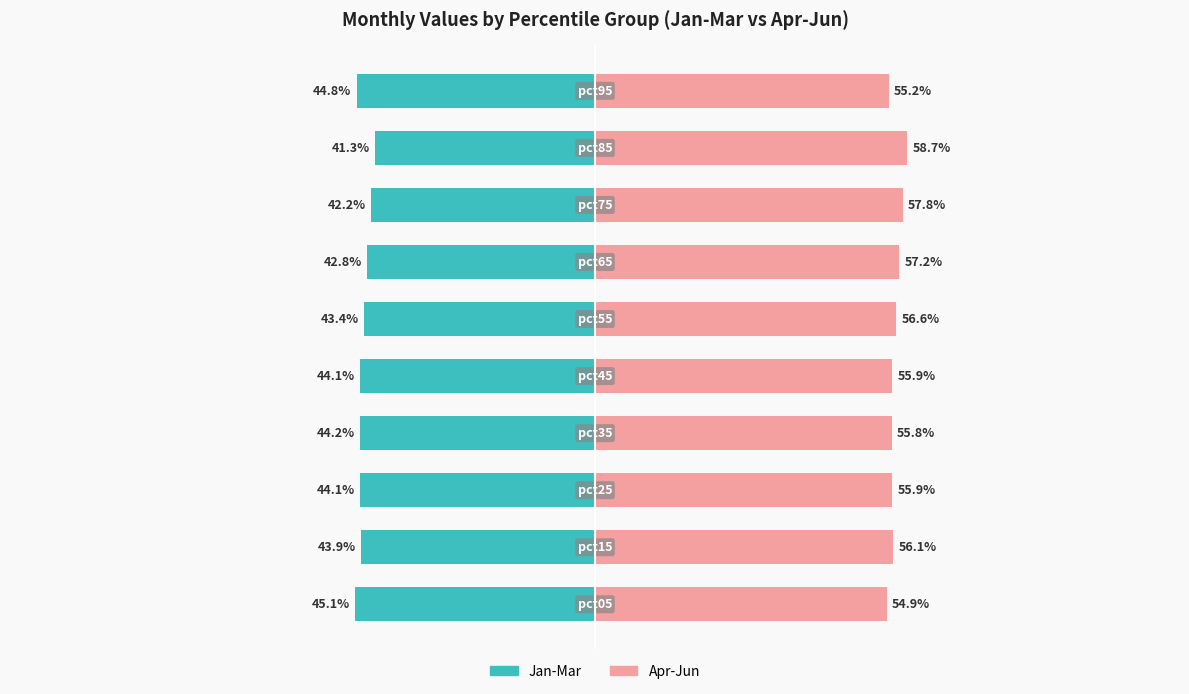

How many groups of bars are there?

10